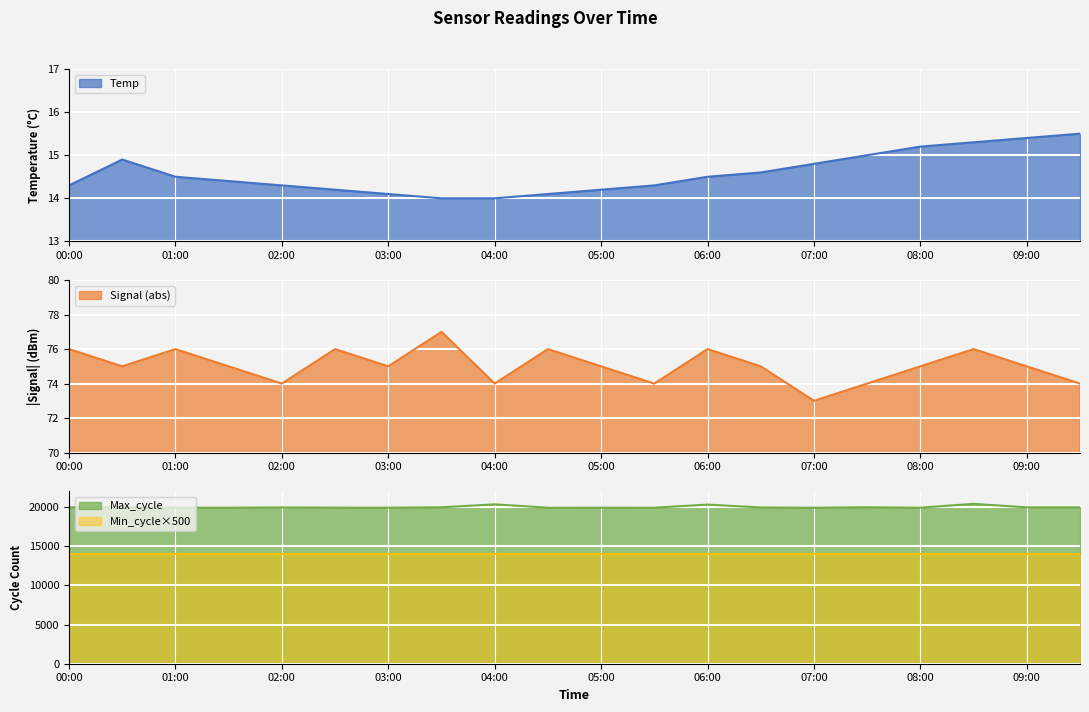

Is it true that Signal equals 75.0 at 03:00?

True